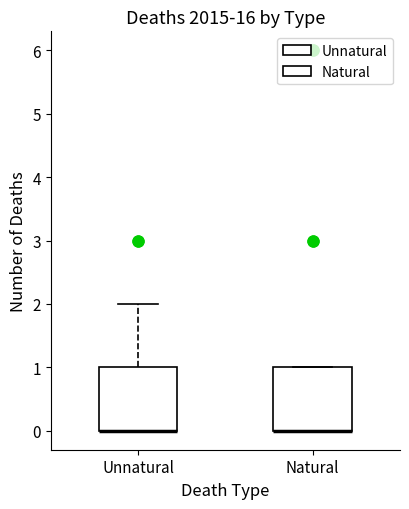

Where is the upper edge of the box for Natural on the y-axis? The values are not printed on the chart, so give them approximately, as read against the axis.

1